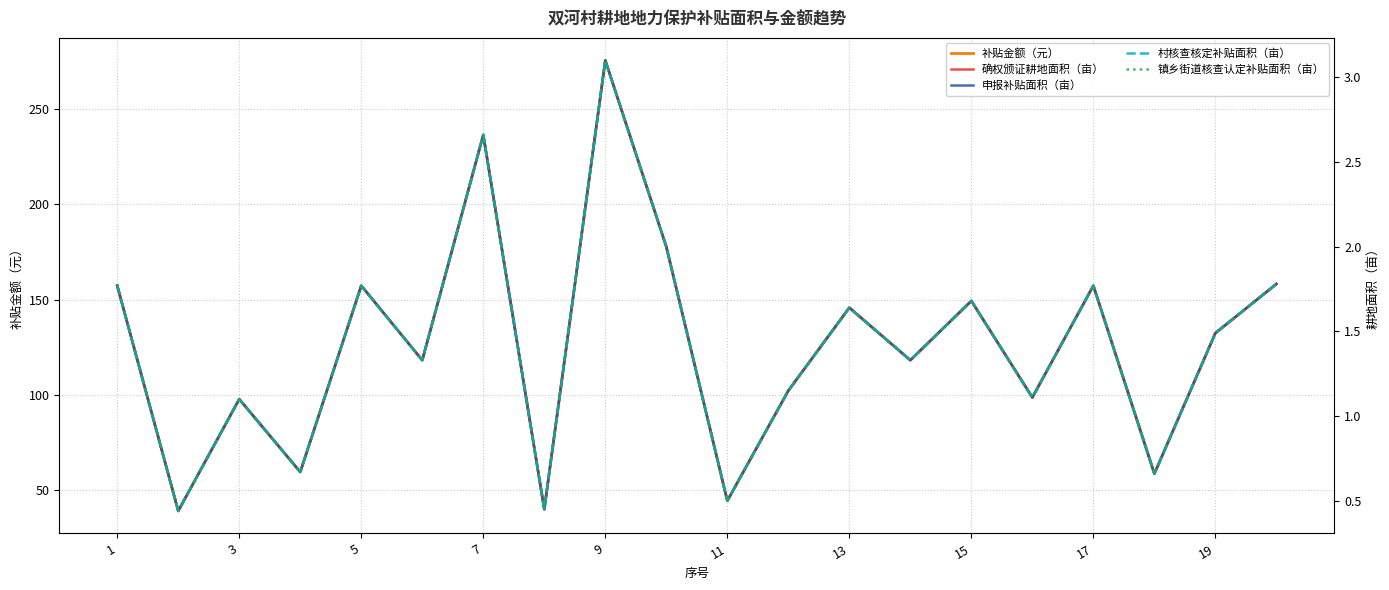

What is the lowest value of the 补贴金额（元） series?

39.1